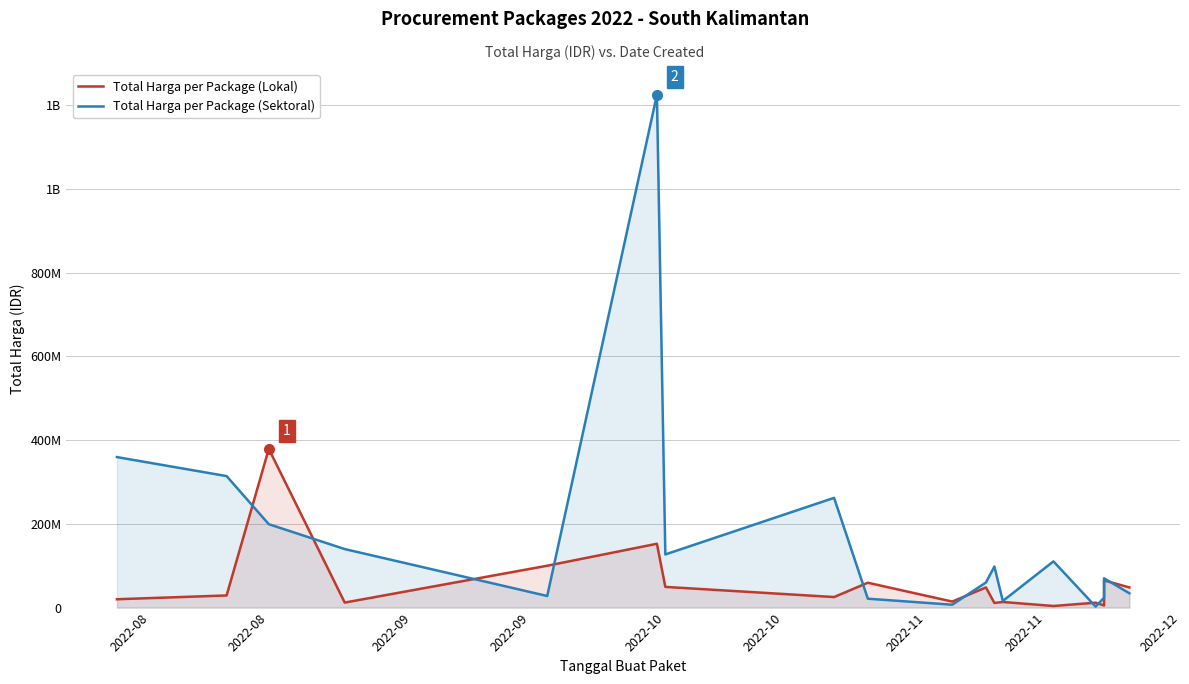

Which series ends up on top after the final intersection of Total Harga per Package (Sektoral) and Total Harga per Package (Lokal)?

Total Harga per Package (Lokal)